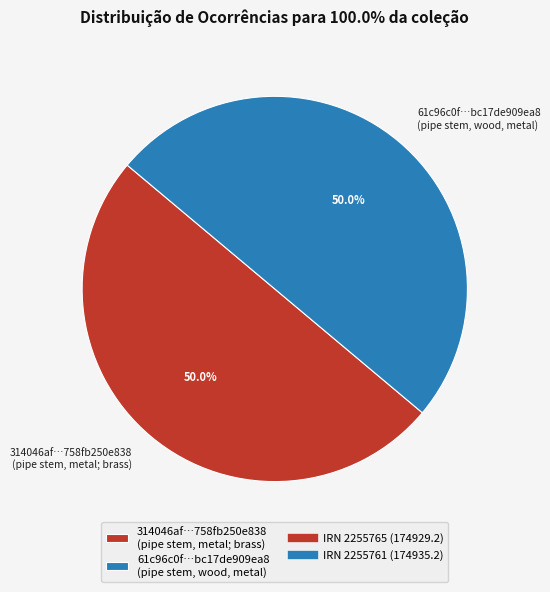

Approximately how many times larger is the value at 314046af…758fb250e838 (pipe stem, metal; brass) compared to 61c96c0f…bc17de909ea8 (pipe stem, wood, metal)?

1.0